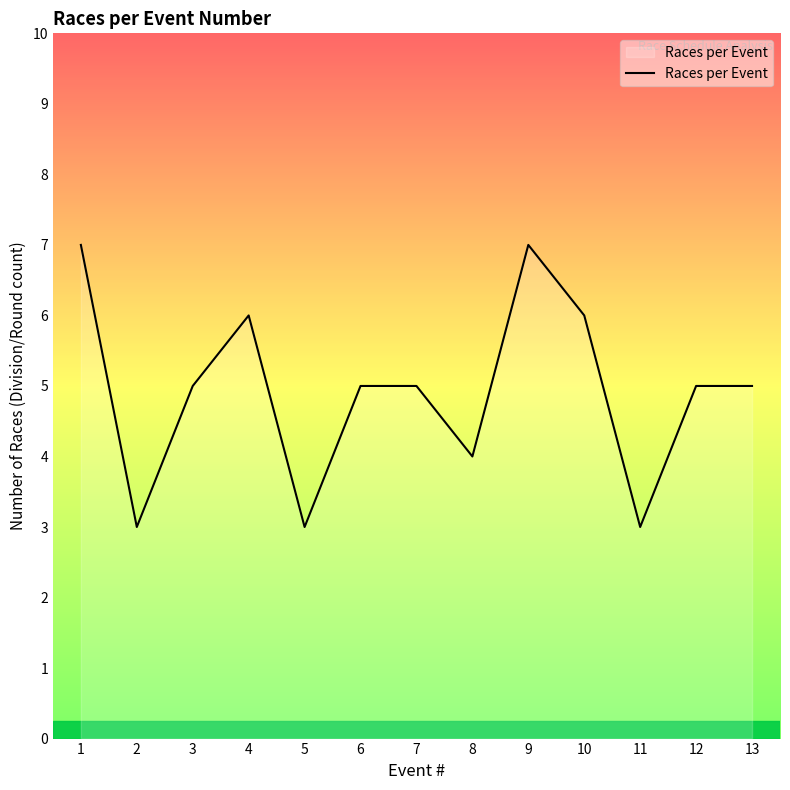

Does the chart display data point markers on the line(s)?

No